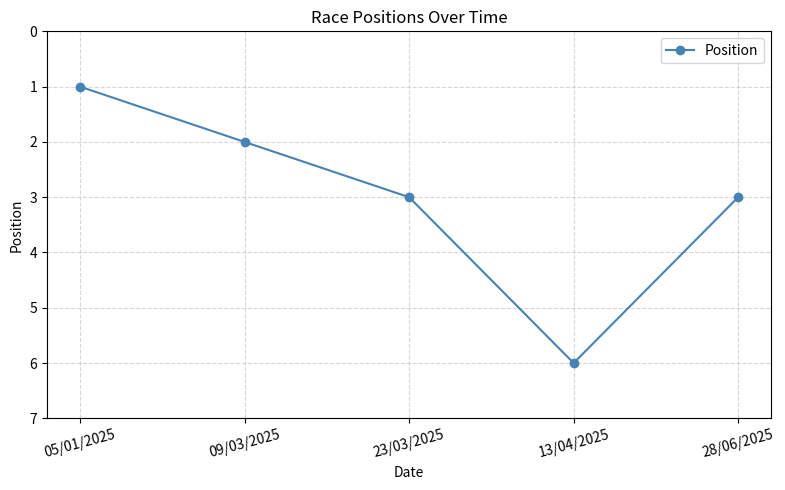

Does the chart have visible grid lines?

Yes